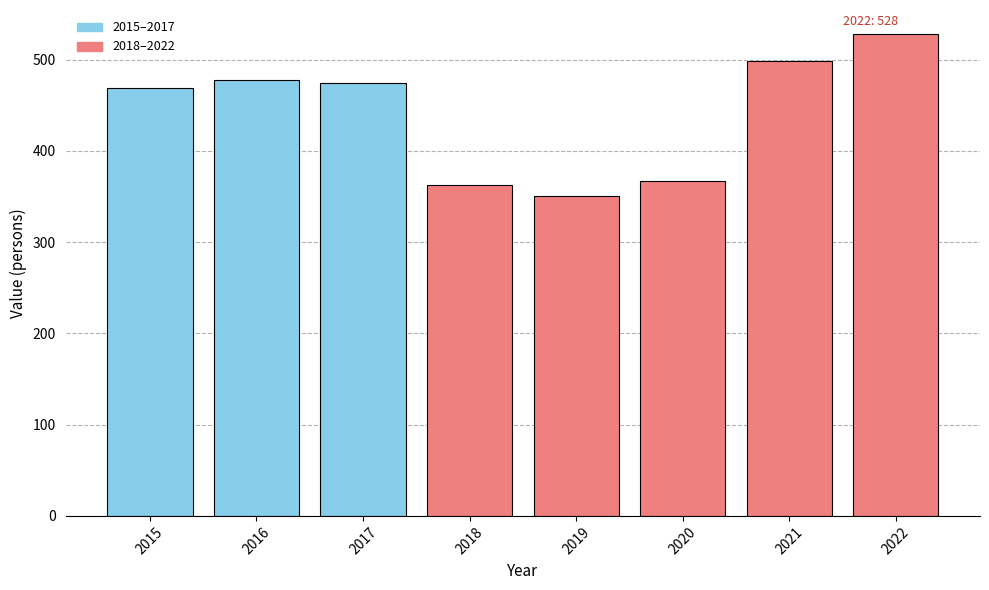

Which category has the lowest value across all series?

2019